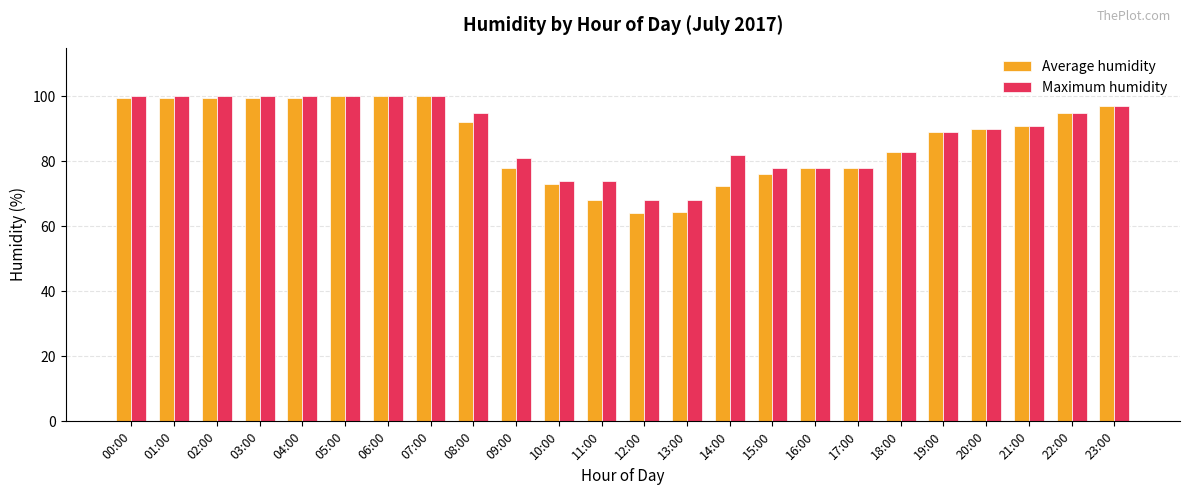

What is the total value across all series at 08:00?

187.0